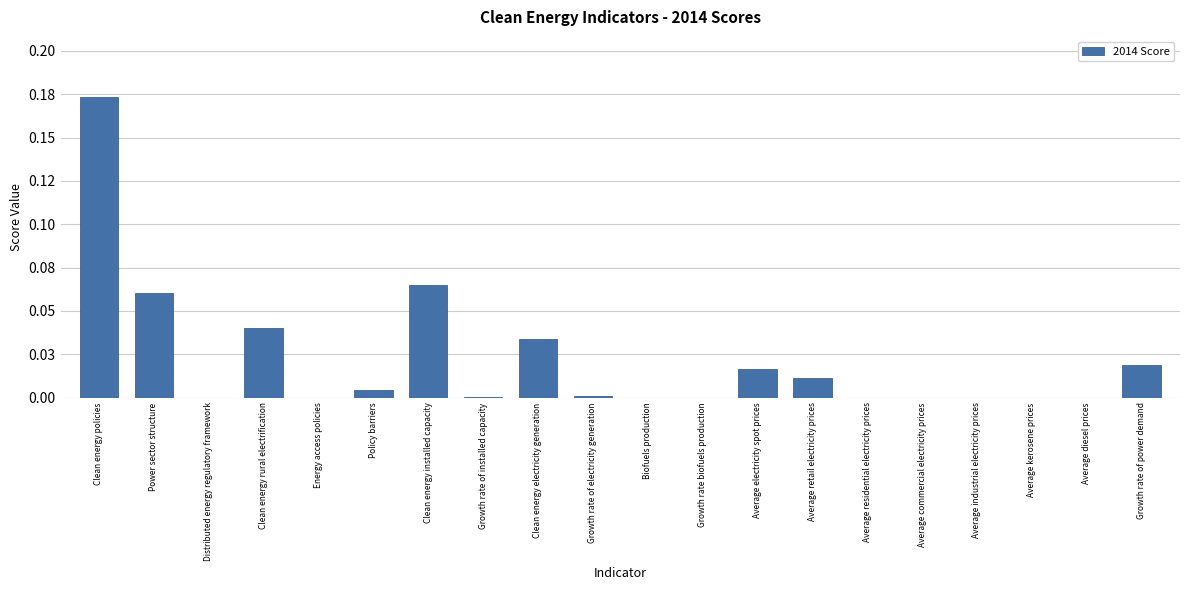

Are the bars horizontal?

No